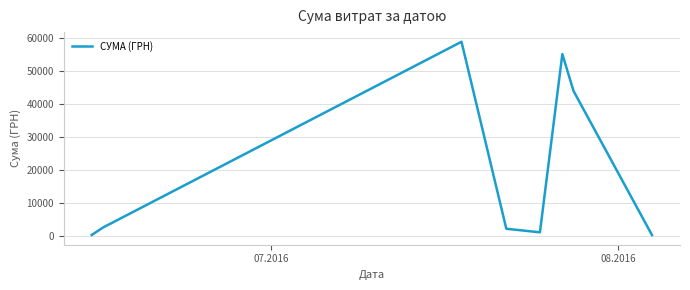

How many lines are shown in the chart?

1